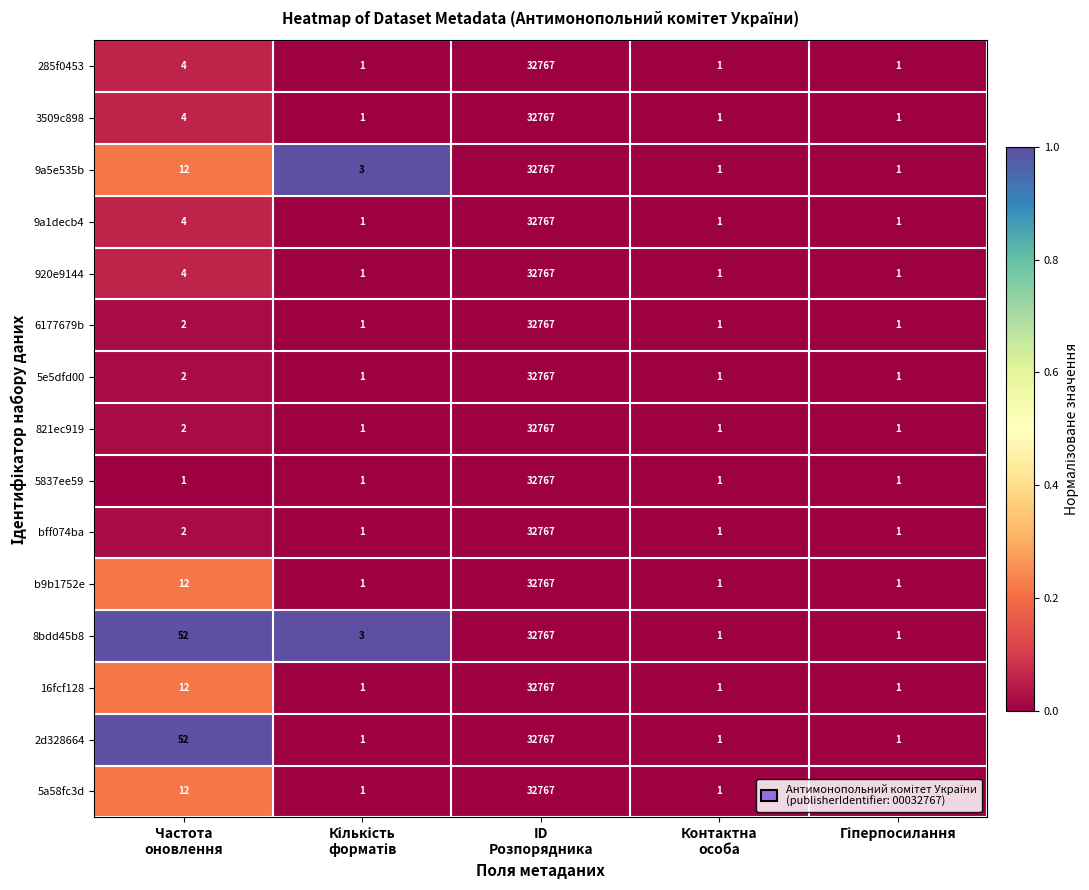

What is the maximum value for 16fcf128?

32767